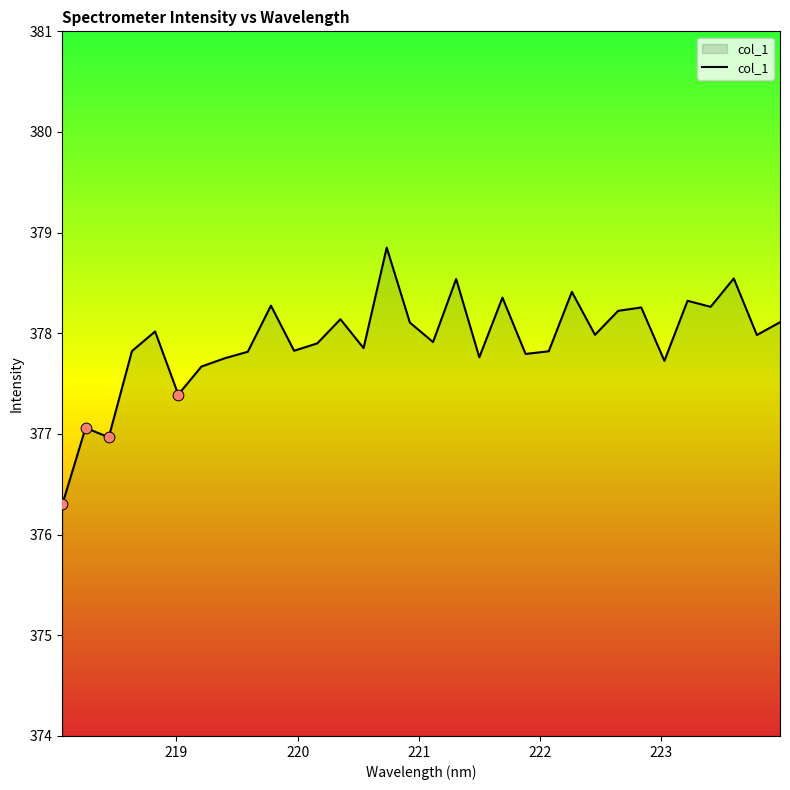

What is the greatest value displayed?

378.9